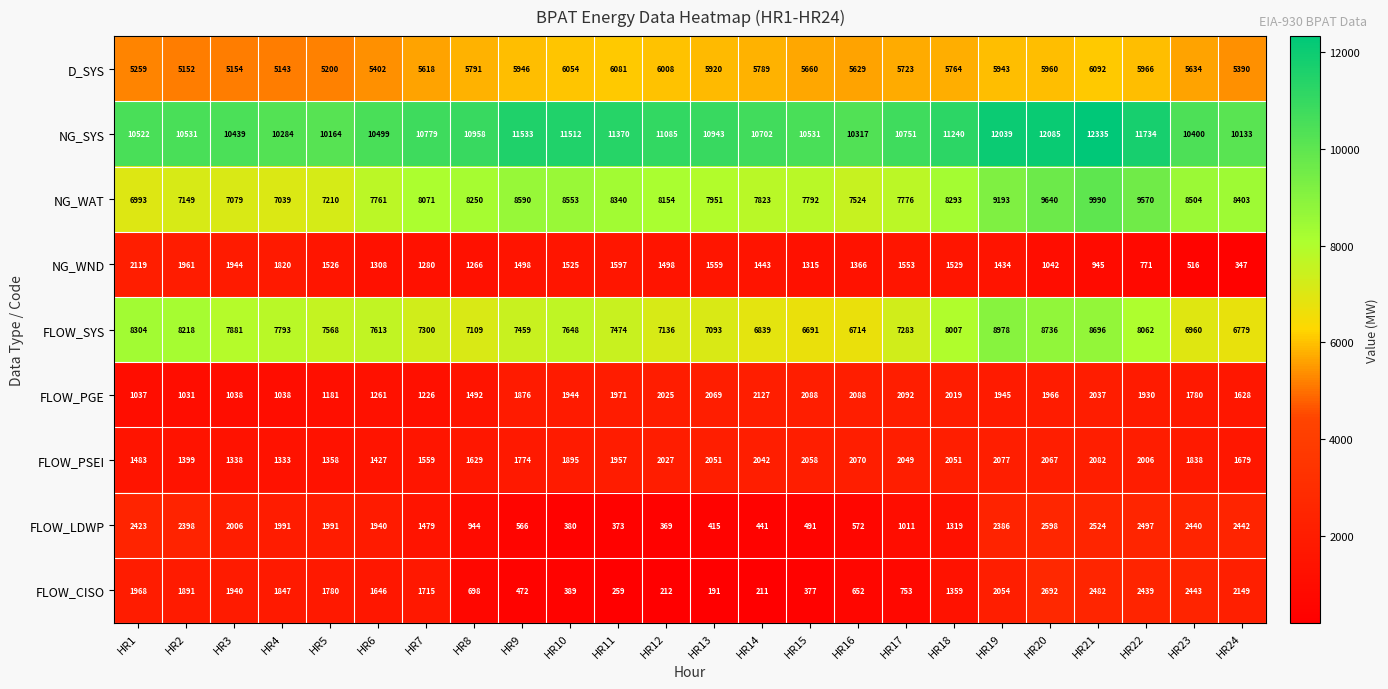

What is the difference between the FLOW_PSEI values at HR20 and HR18?

16